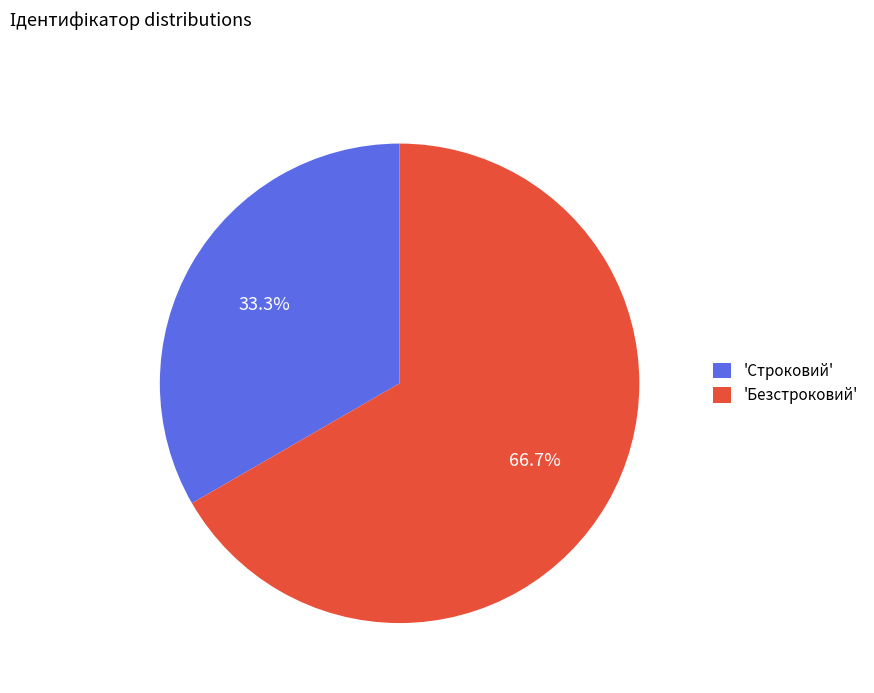

How much of the chart is everything except 'Безстроковий'?

33.3%